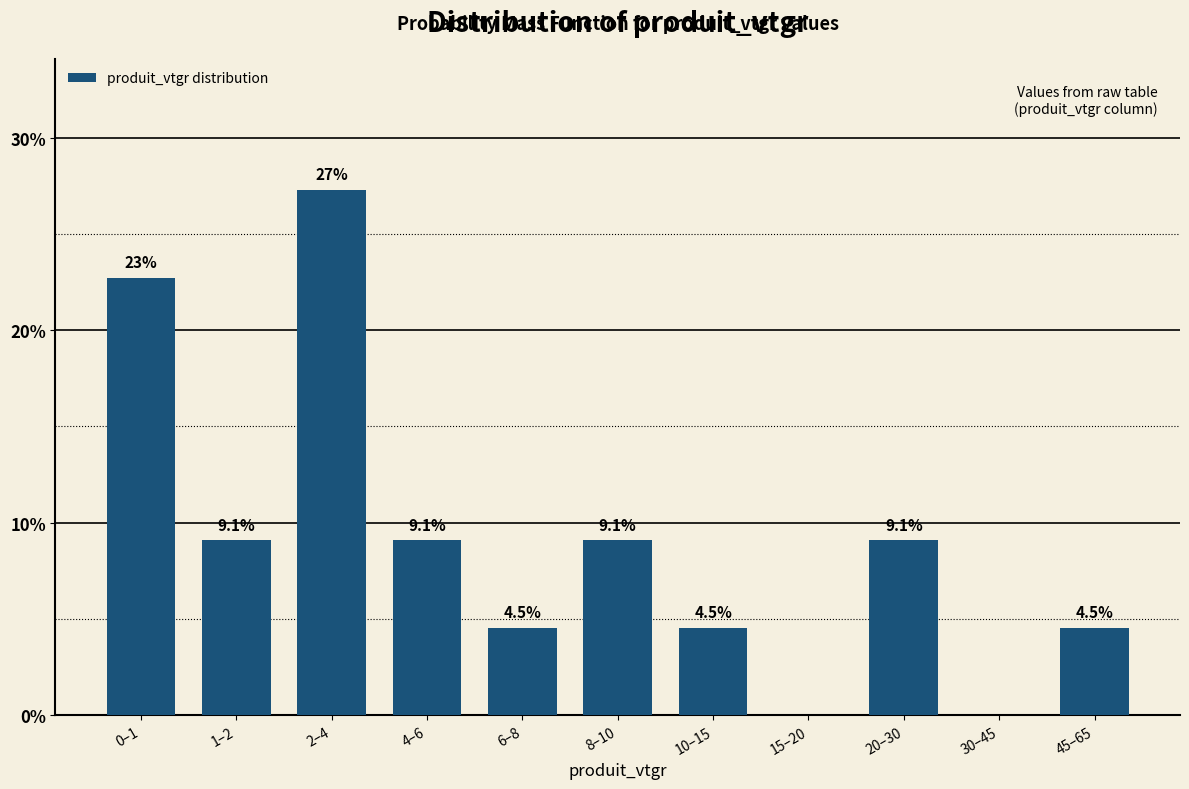

Reading left to right, list all the values displayed in this chart.

0–1=22.7	1–2=9.1	2–4=27.3	4–6=9.1	6–8=4.5	8–10=9.1	10–15=4.5	15–20=0.0	20–30=9.1	30–45=0.0	45–65=4.5